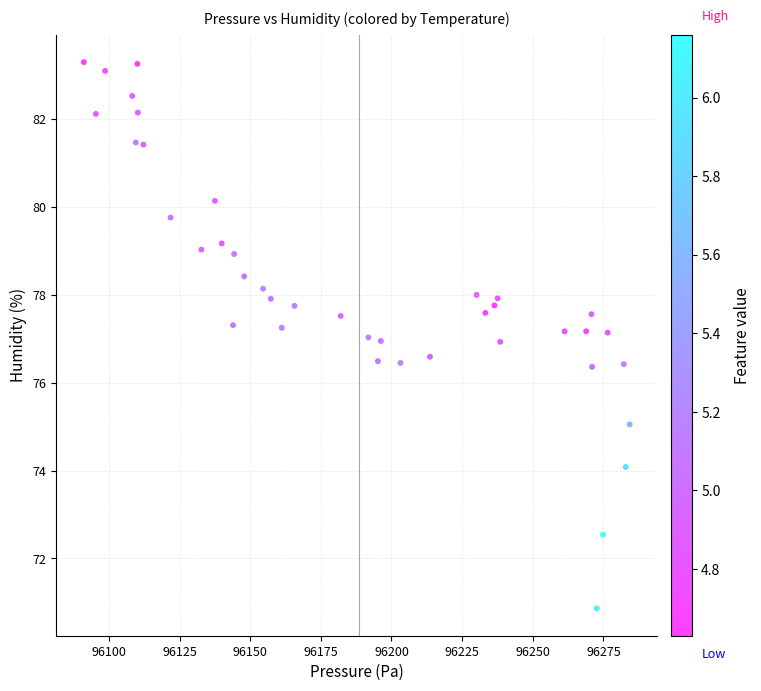

What is the range of X values (max minus min)?

193.2